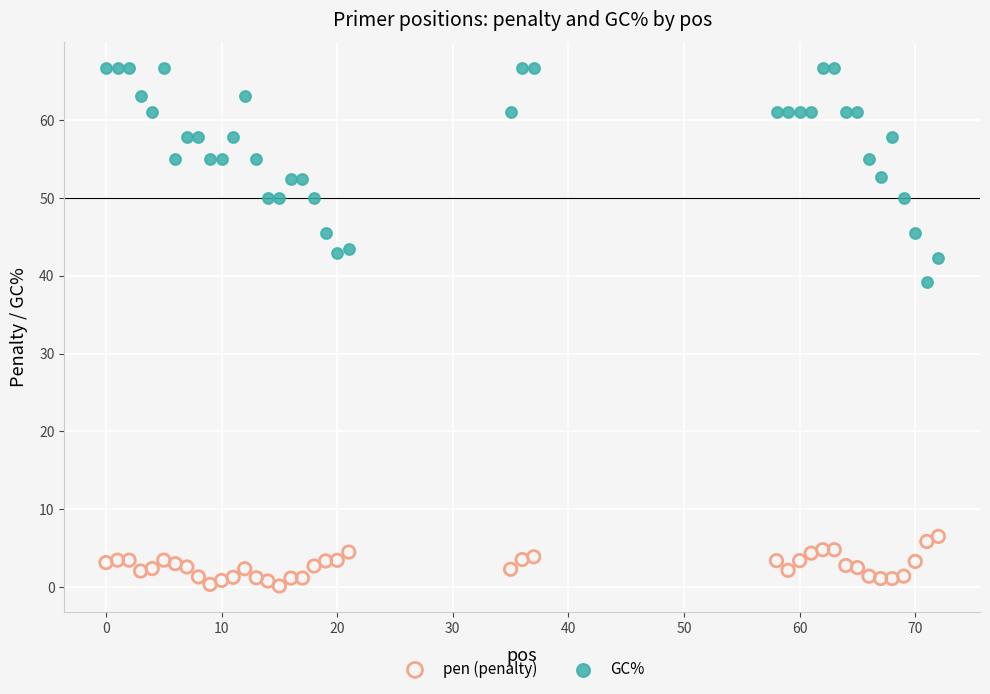

Which series contains the highest Y value?

GC%